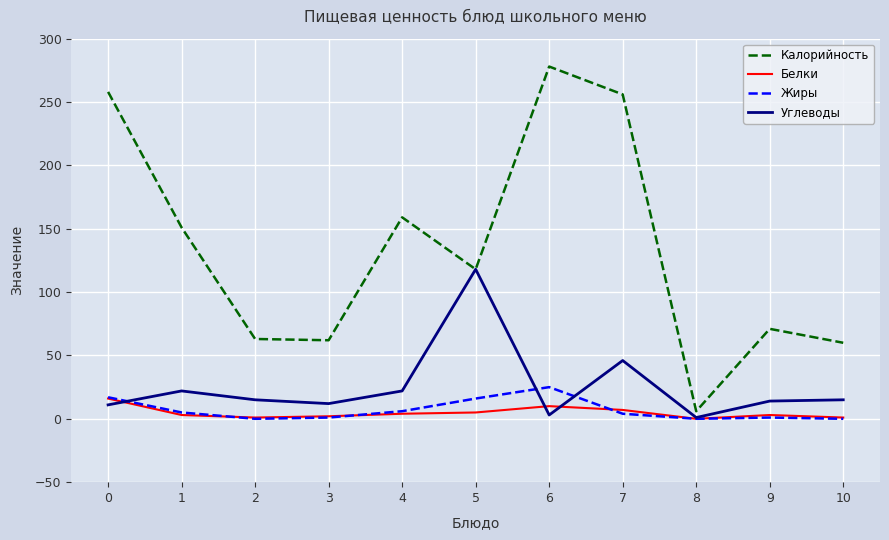

What is the highest value of the Калорийность series?

278